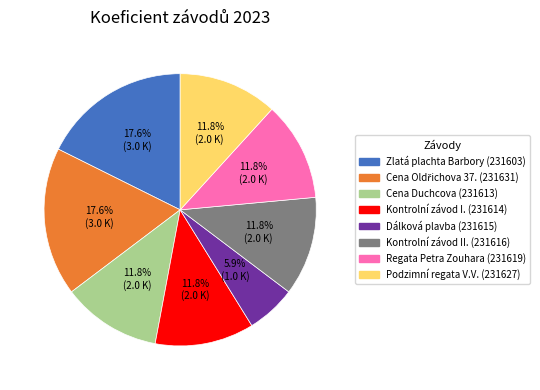

Is there a majority slice in this chart?

No